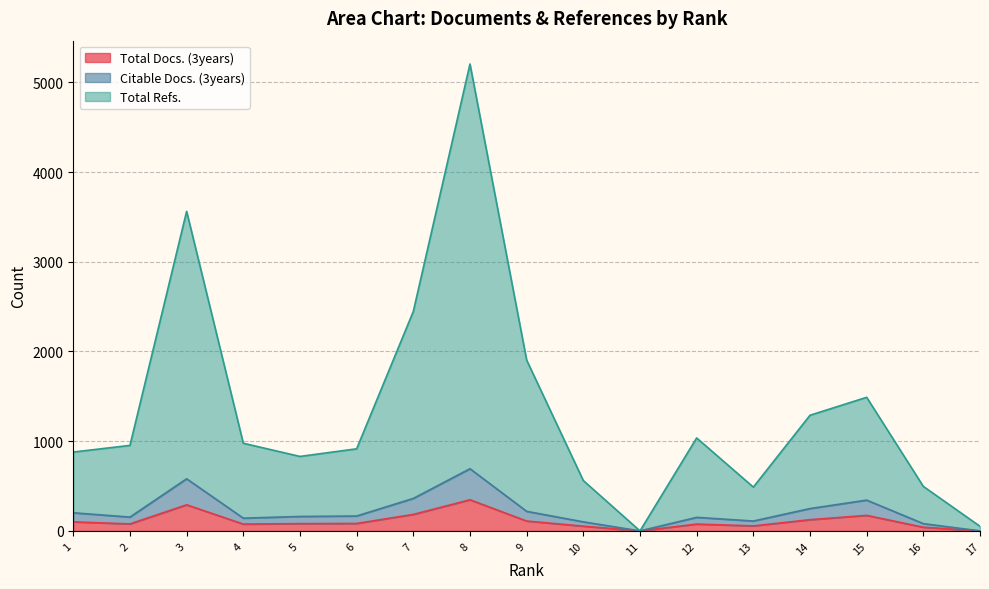

Reading left to right, transcribe all the data shown in this chart.

Total Docs. (3years): 17=0	16=41	15=173	14=125	13=56	12=76	11=0	10=53	9=110	8=347	7=184	6=83	5=81	4=76	3=291	2=78	1=101
Citable Docs. (3years): 17=0	16=81	15=343	14=249	13=110	12=151	11=0	10=101	9=218	8=693	7=362	6=166	5=161	4=142	3=581	2=154	1=202
Total Refs.: 17=51	16=496	15=1489	14=1289	13=488	12=1036	11=0	10=561	9=1904	8=5204	7=2446	6=915	5=830	4=977	3=3562	2=953	1=879